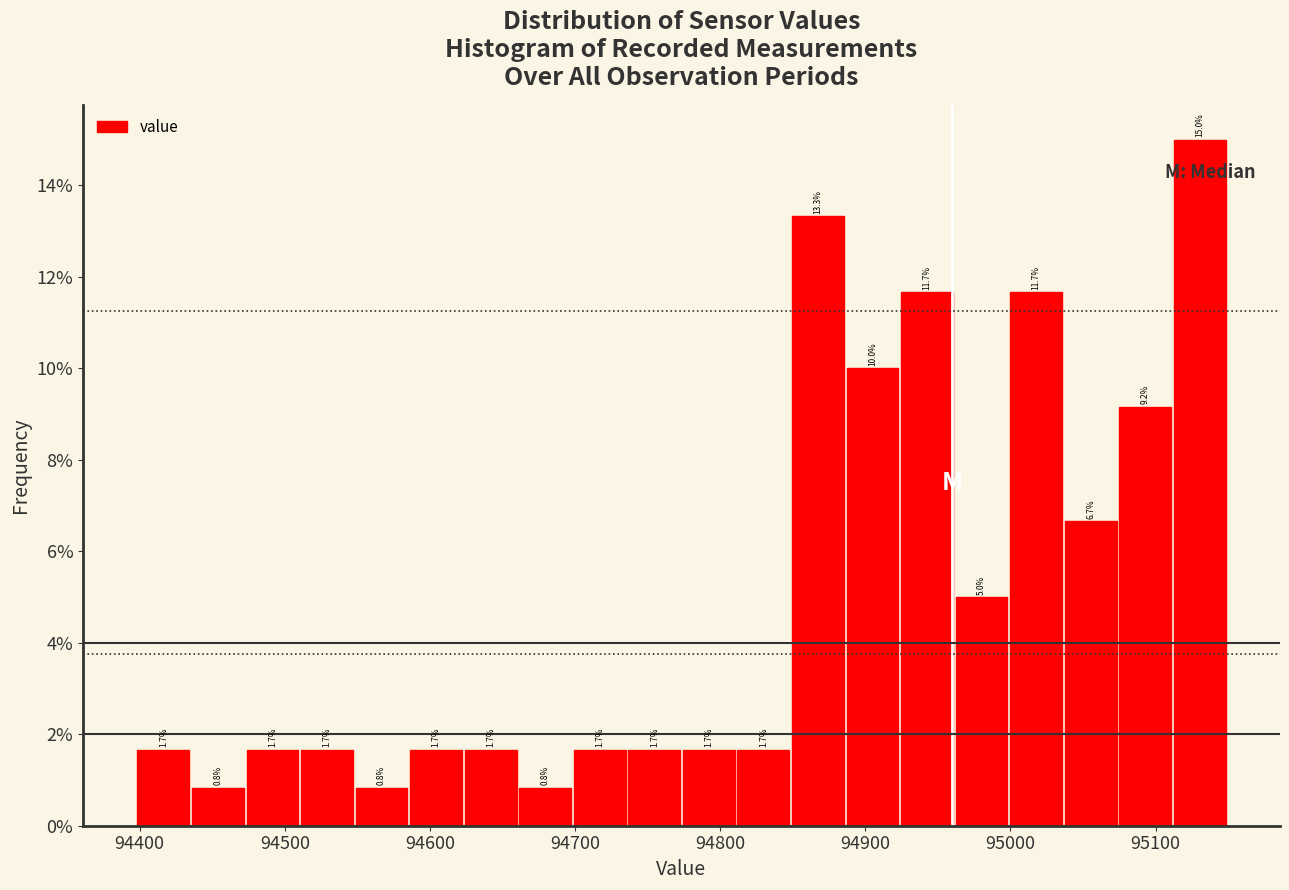

Around what value on the x-axis is the tallest bar? Give the approximate position of its centre, as read against the axis.

95130